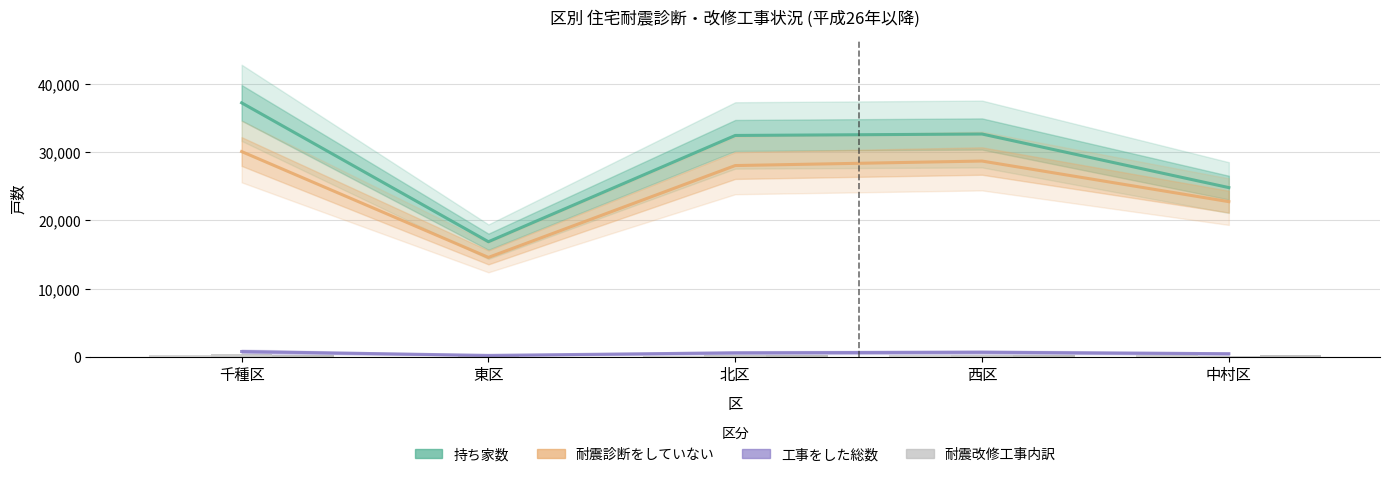

Does the chart contain stacked bars?

No